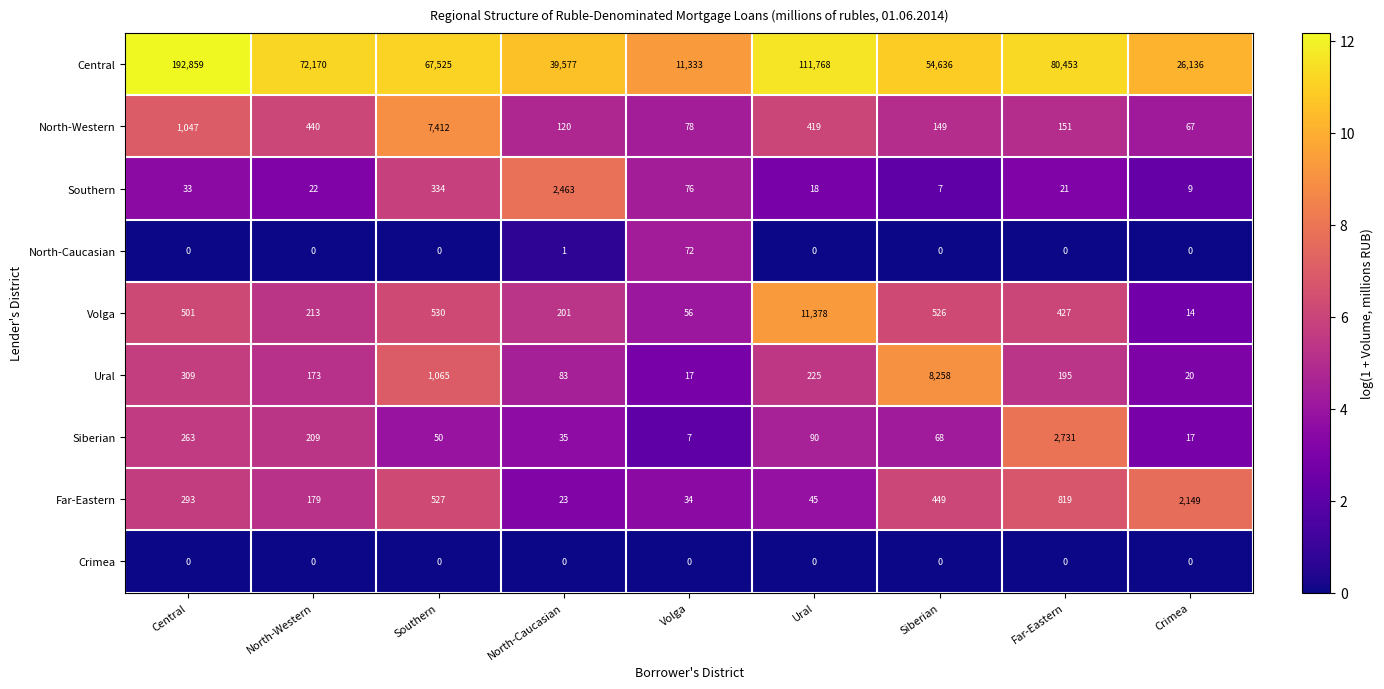

What is the total value across all series at Siberian?

64093